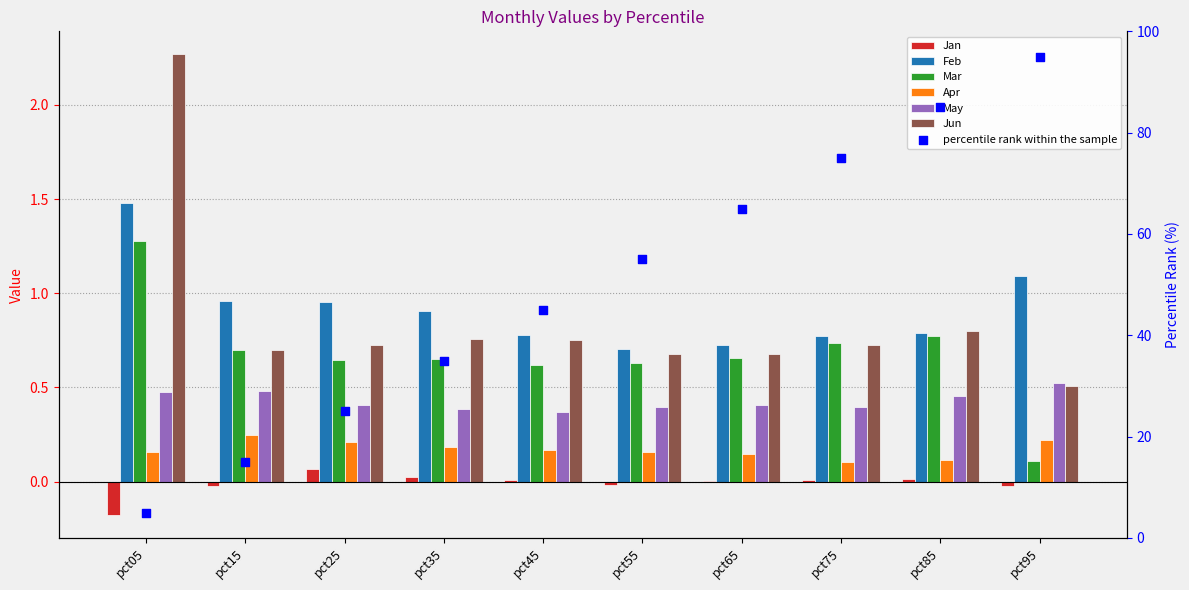

Which series has the widest spread of Y values?

Jun